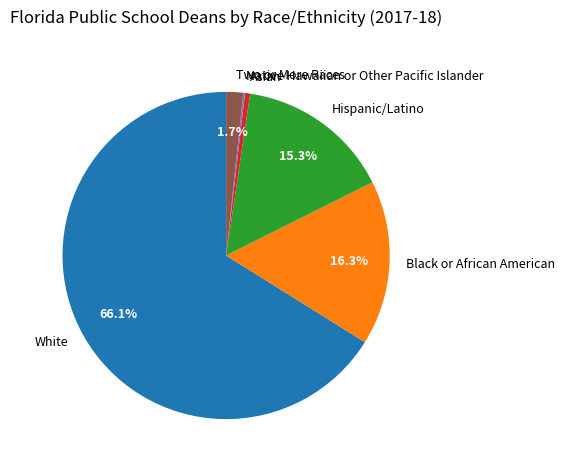

Which category has the biggest portion of the pie?

White